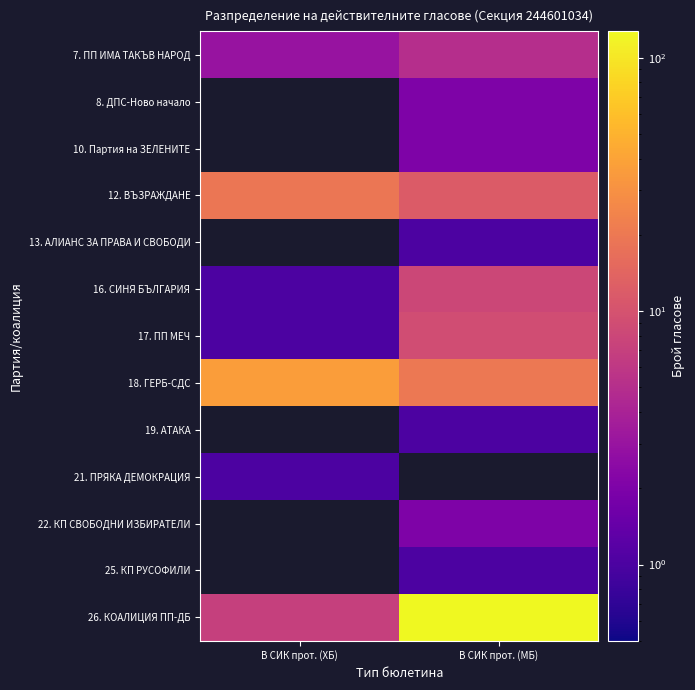

Which category has the lowest value in the 7. ПП ИМА ТАКЪВ НАРОД series?

В СИК прот. (ХБ)